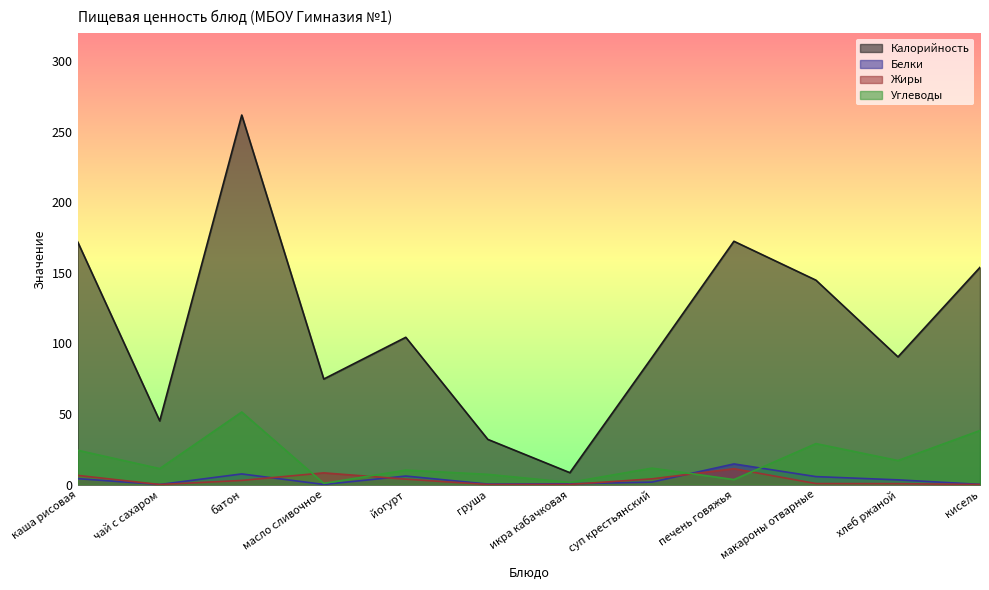

Between which two adjacent categories do Белки and Жиры first intersect?

батон and масло сливочное